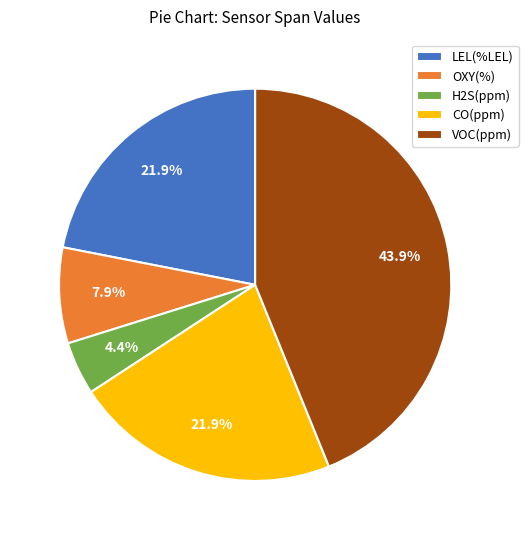

Is OXY(%) the majority of the pie?

No